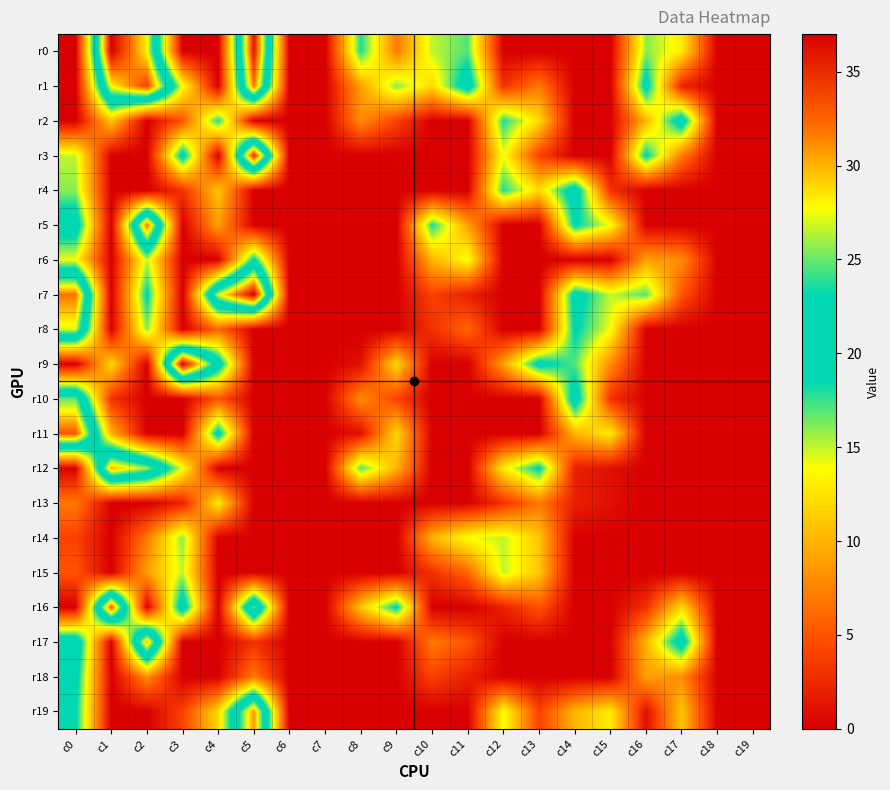

At c4, list the series in order from smallest to largest.

r0, r1, r3, r6, r12, r14, r15, r16, r17, r18, r10, r8, r5, r4, r19, r13, r2, r11, r9, r7